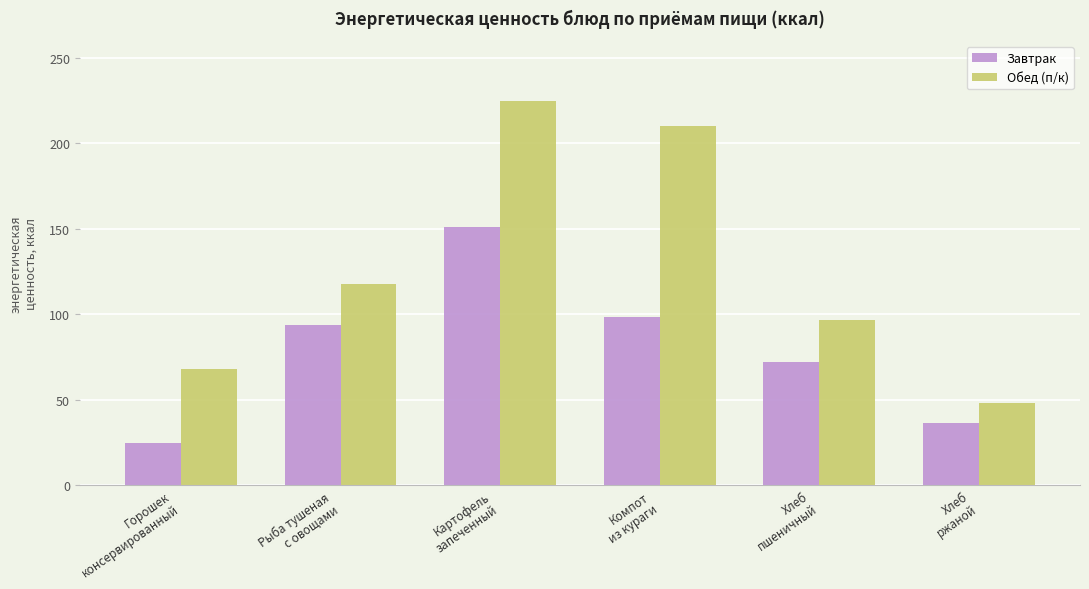

What is the average value of the Завтрак series?

79.4